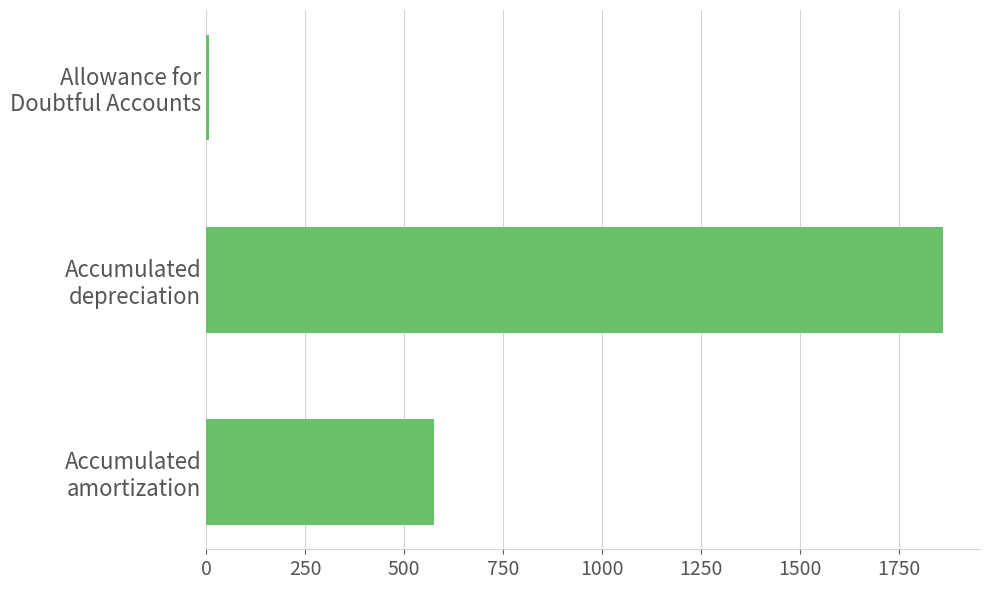

How many bars are there in total?

3